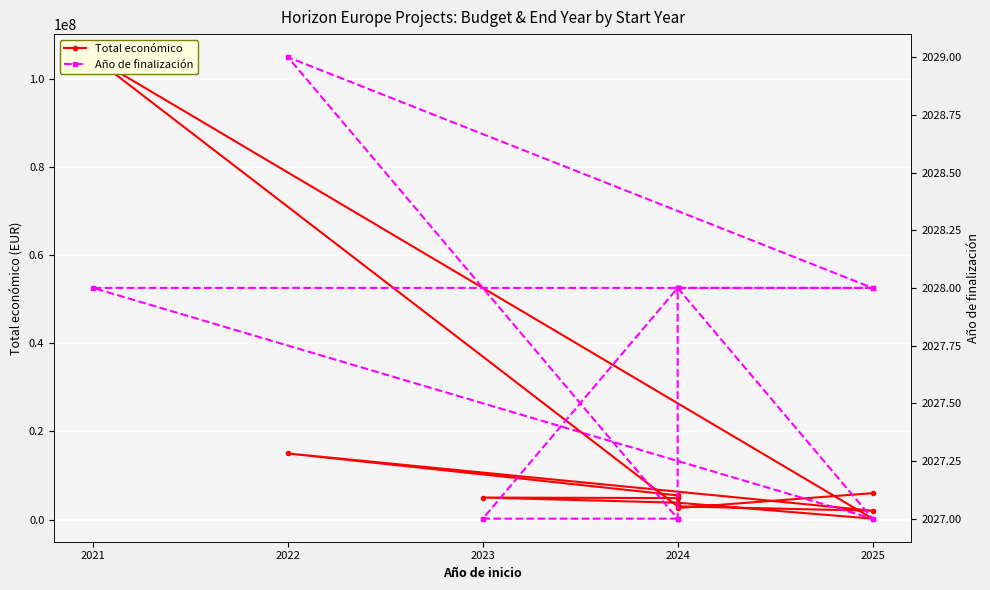

What is the label of the 11th point from the right?

2024